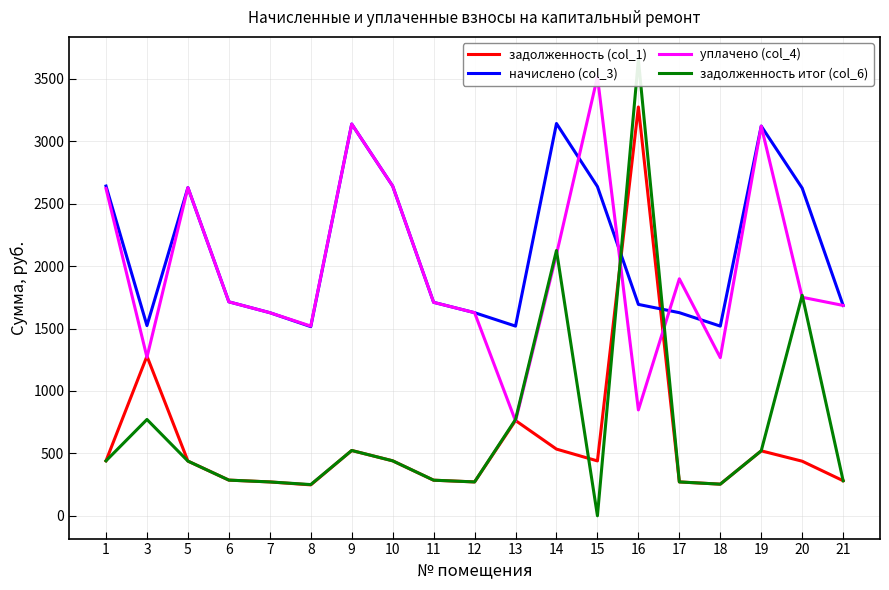

What is the difference between the начислено (col_3) values at 21 and 5?

943.9